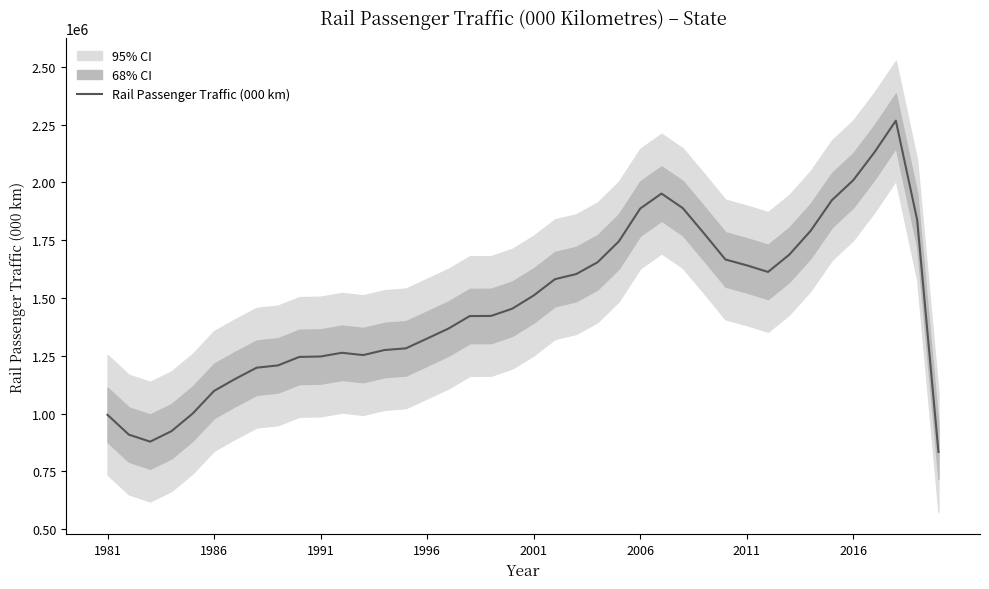

What is the minimum value for Rail Passenger Traffic (000 km)?

834160.0